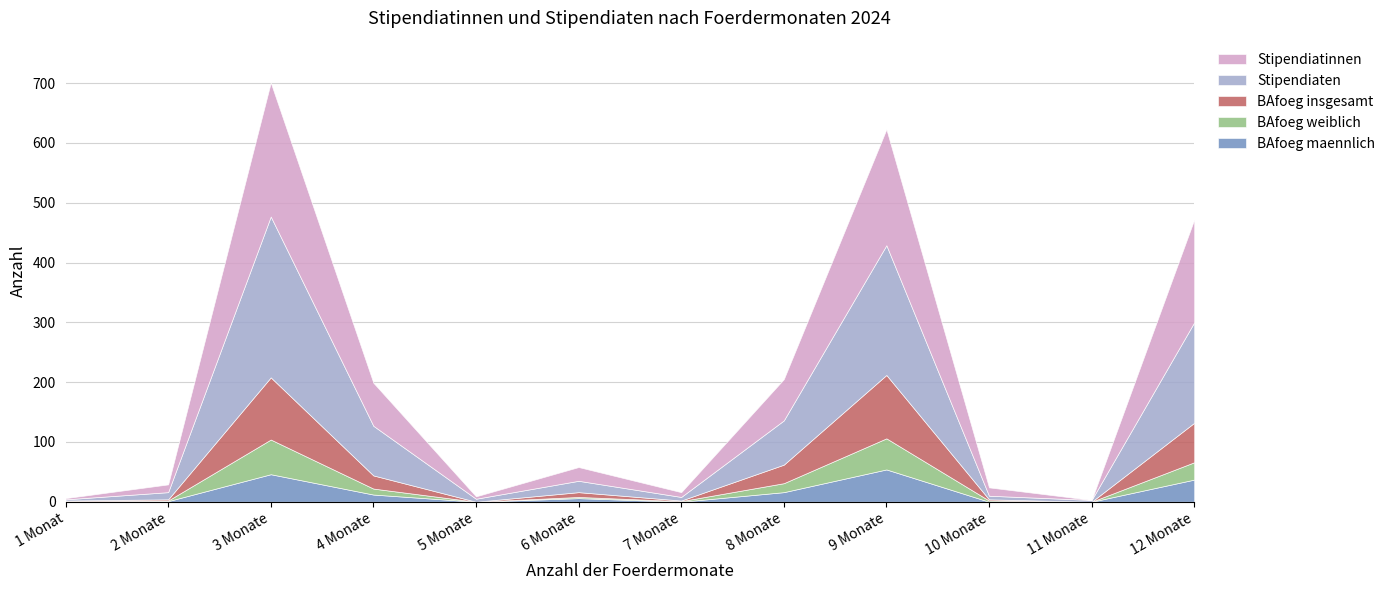

What is the spread (max minus min) of values at 11 Monate?

3